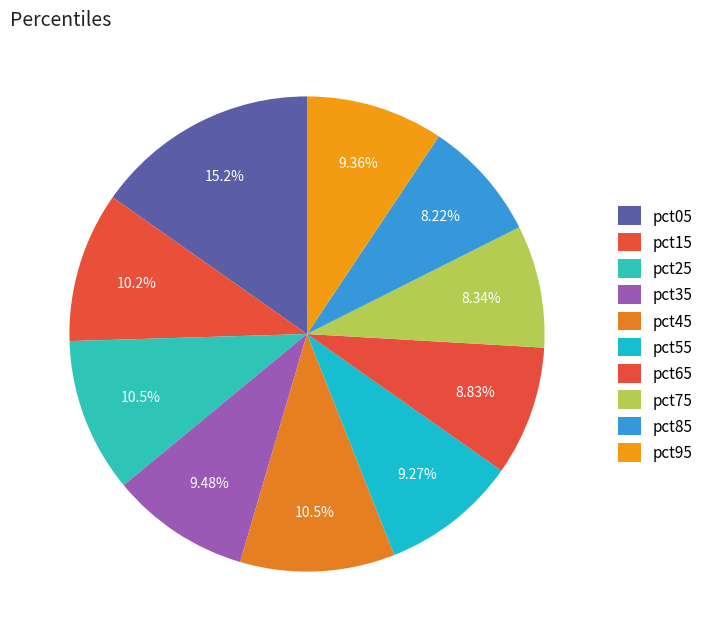

Count the number of slices in the pie.

10